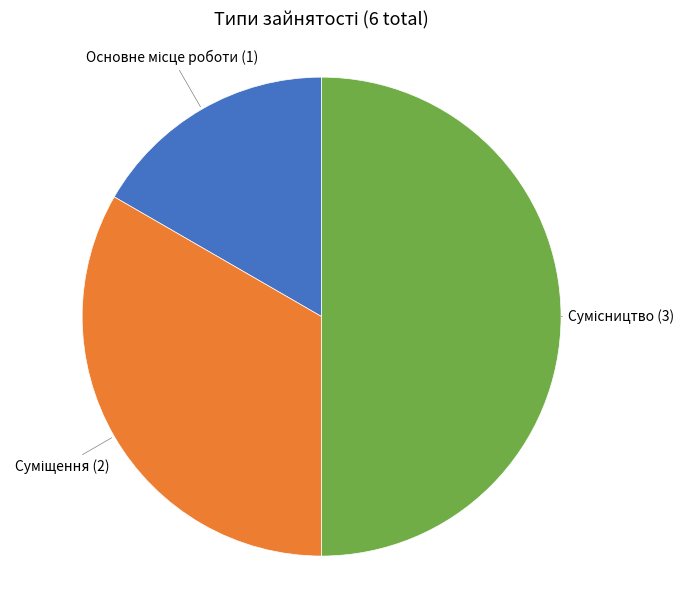

How many segments does this pie chart have?

3